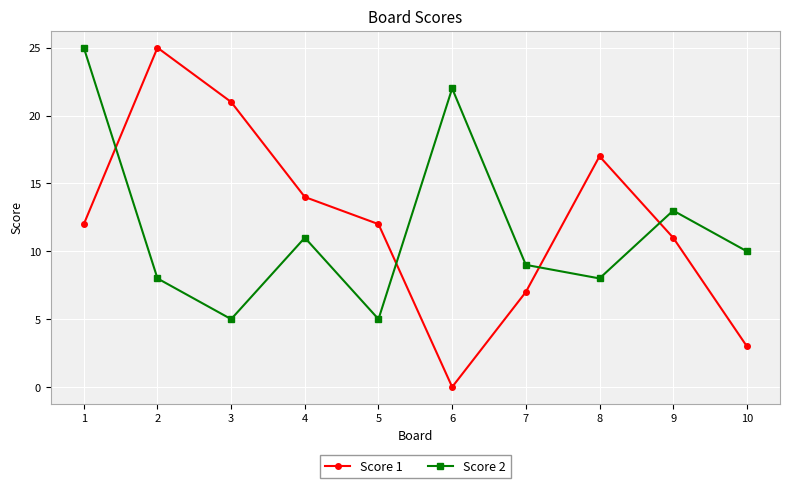

How many data points does each series have?

10